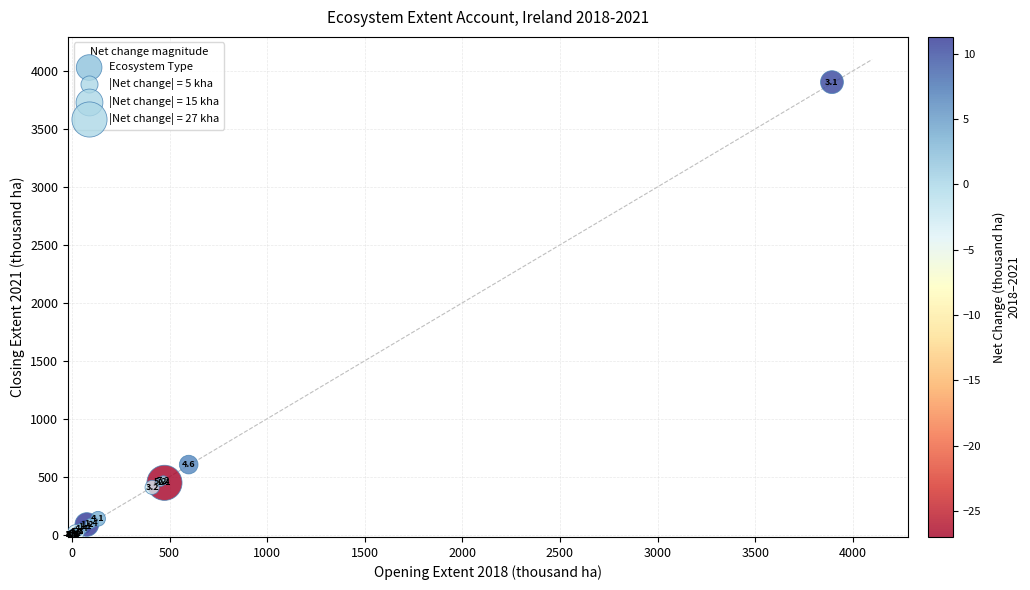

What Y value in the scatter plot is closest to 1951?

604.4